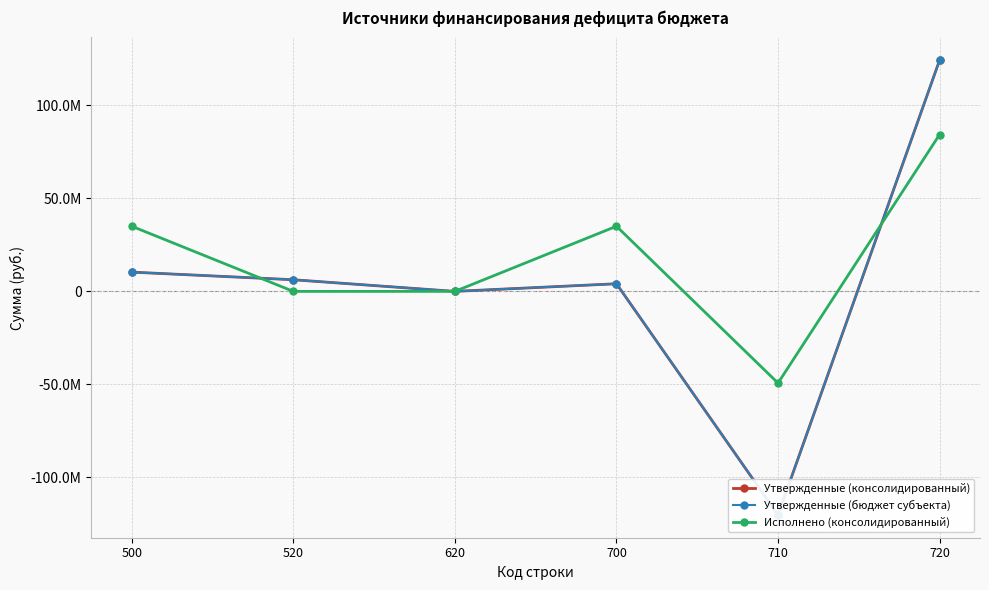

Rank the series by their maximum value, from lowest to highest.

Исполнено (консолидированный), Утвержденные (консолидированный), Утвержденные (бюджет субъекта)